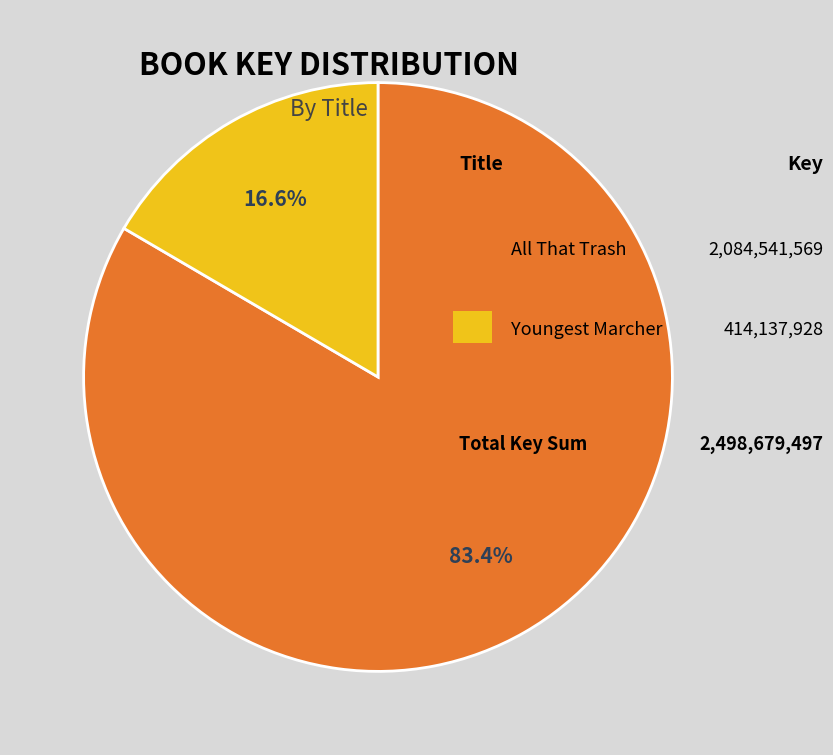

Is there a majority slice in this chart?

Yes